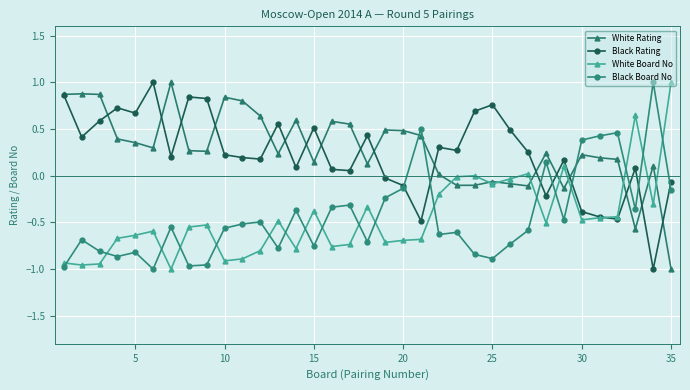

What is the maximum value for Black Rating?

1.0